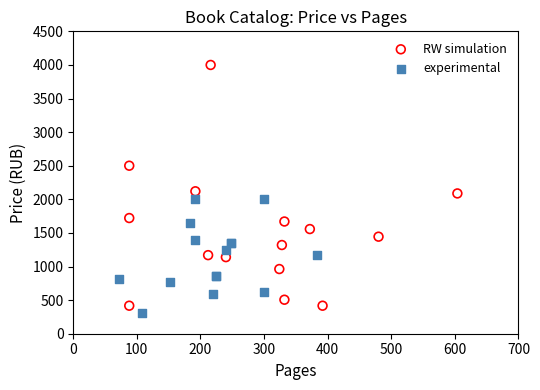

Which series reaches the maximum Y coordinate?

RW simulation